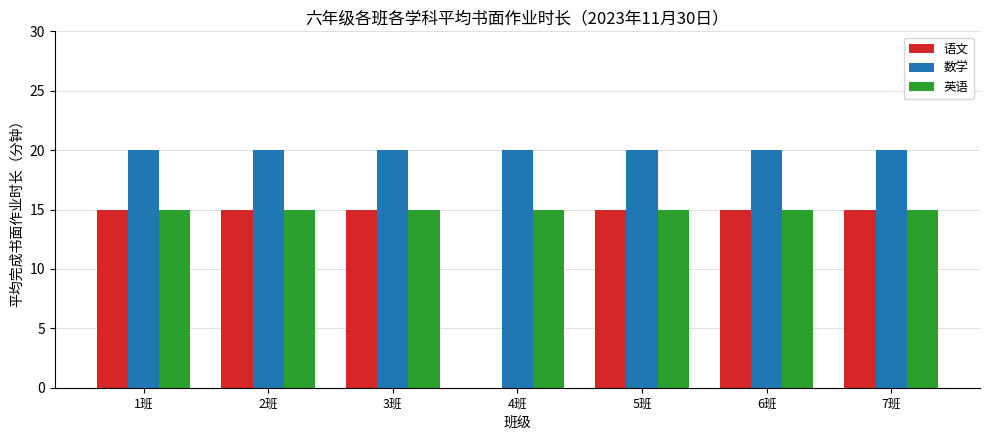

How many values in 语文 are above zero?

6